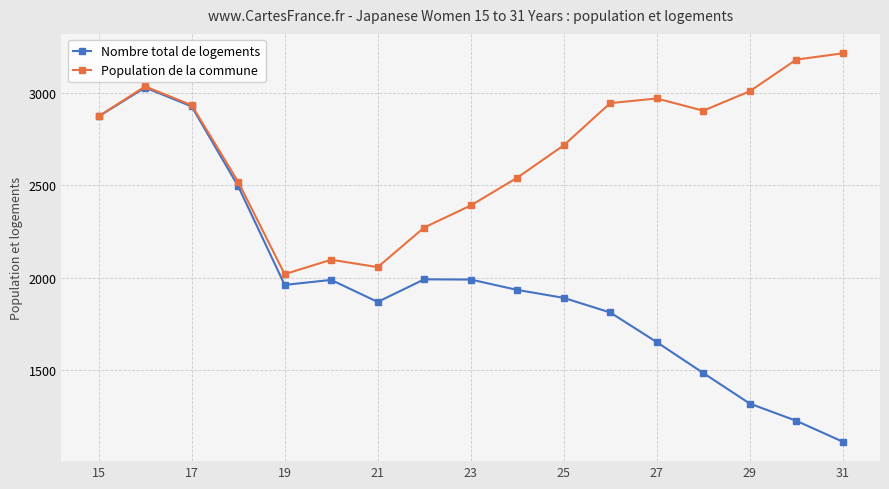

How many lines are shown in the chart?

2